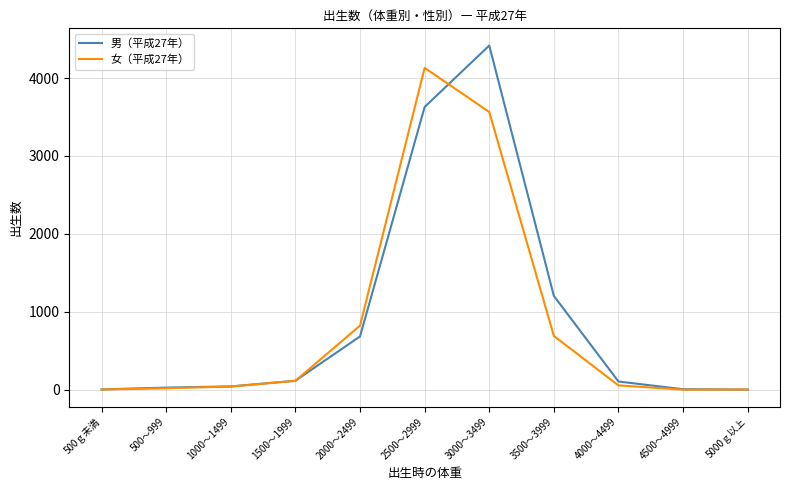

True or false: 男（平成27年） has a value of 5 at 4500～4999.

True